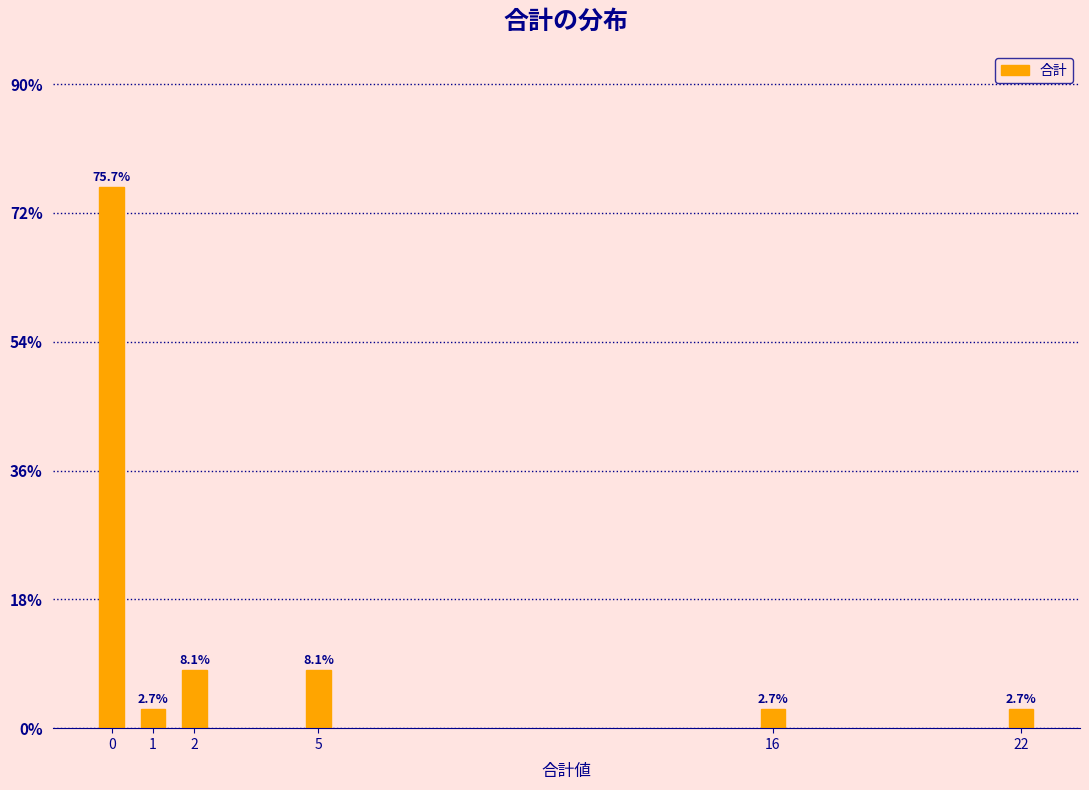

Reading left to right, transcribe all the data shown in this chart.

75.7	2.7	8.1	8.1	2.7	2.7